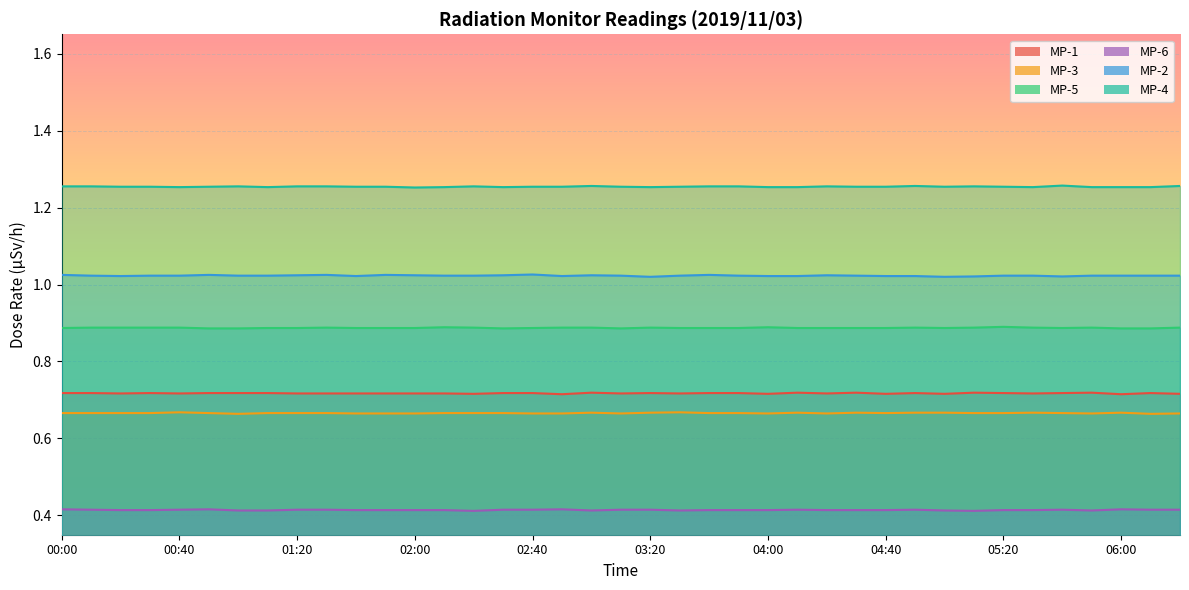

How many lines are shown in the chart?

6